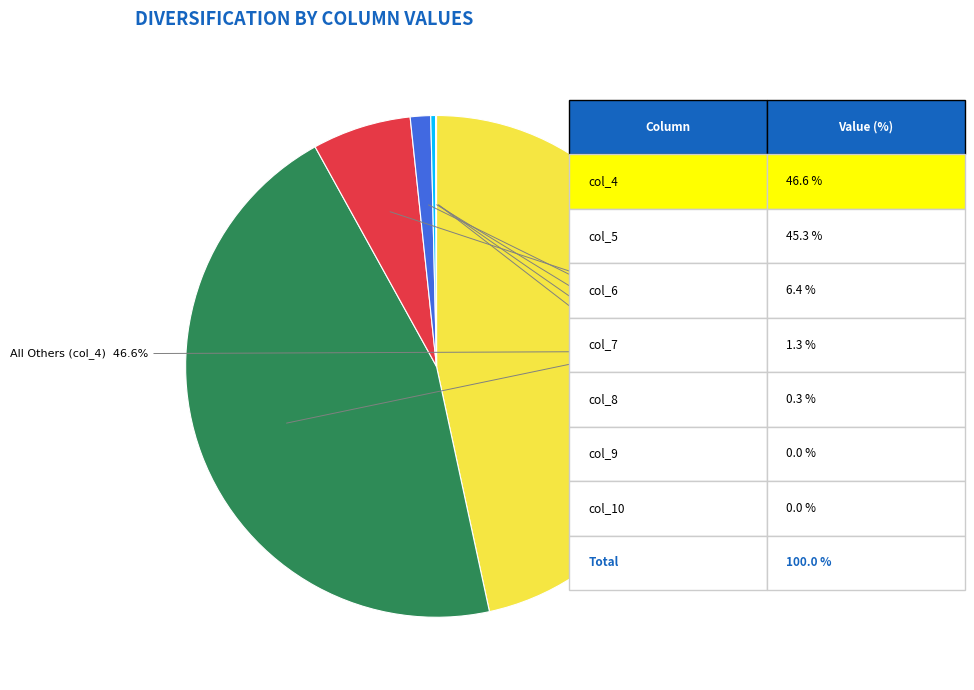

To the nearest percent, what percentage of the pie is col_6?

6%